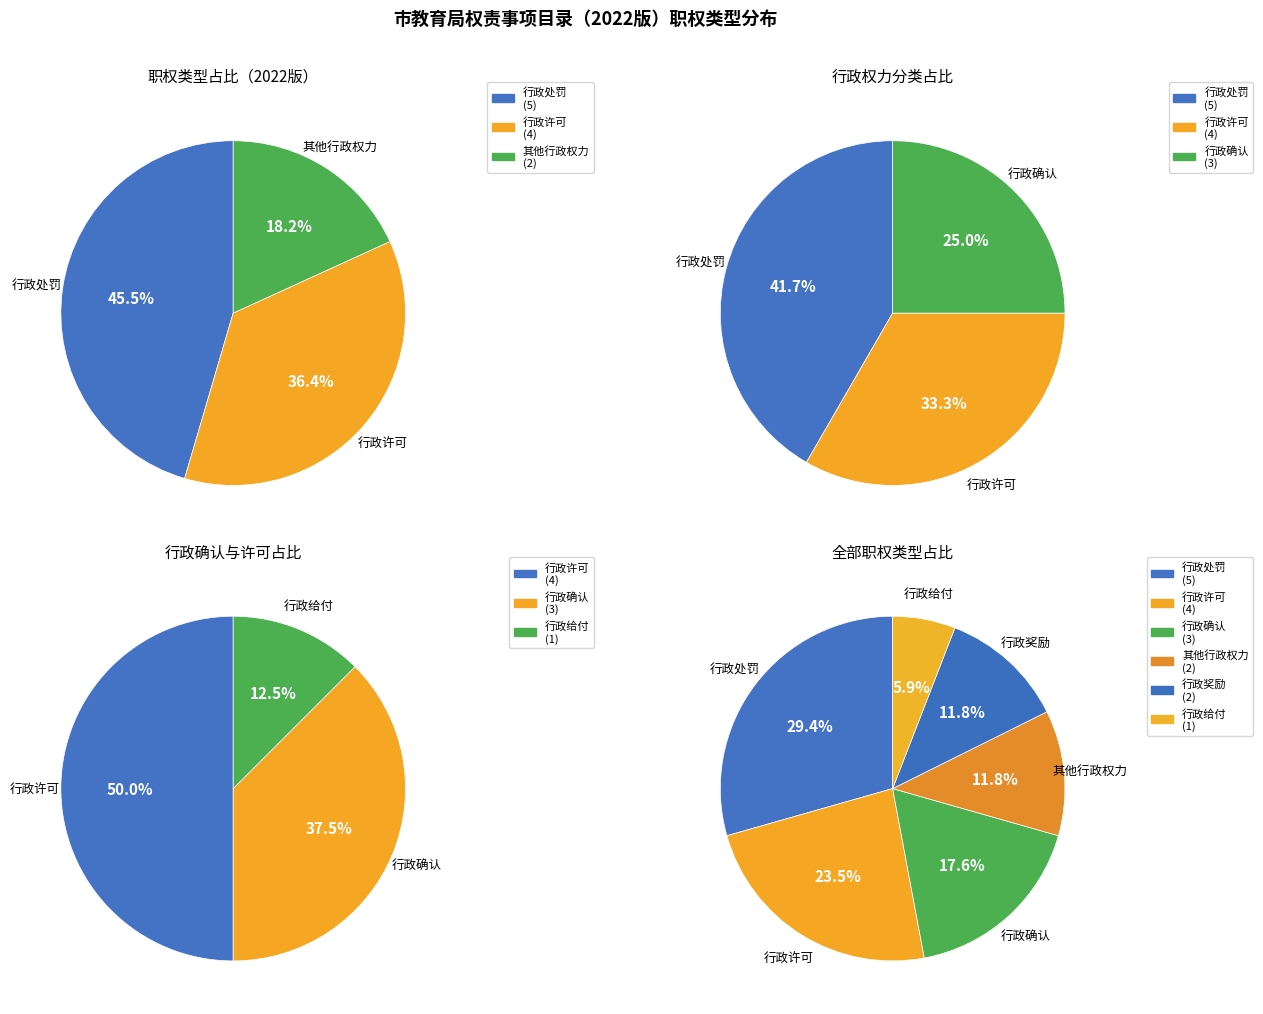

Is the sum of 行政给付 and 行政处罚 greater than half?

No